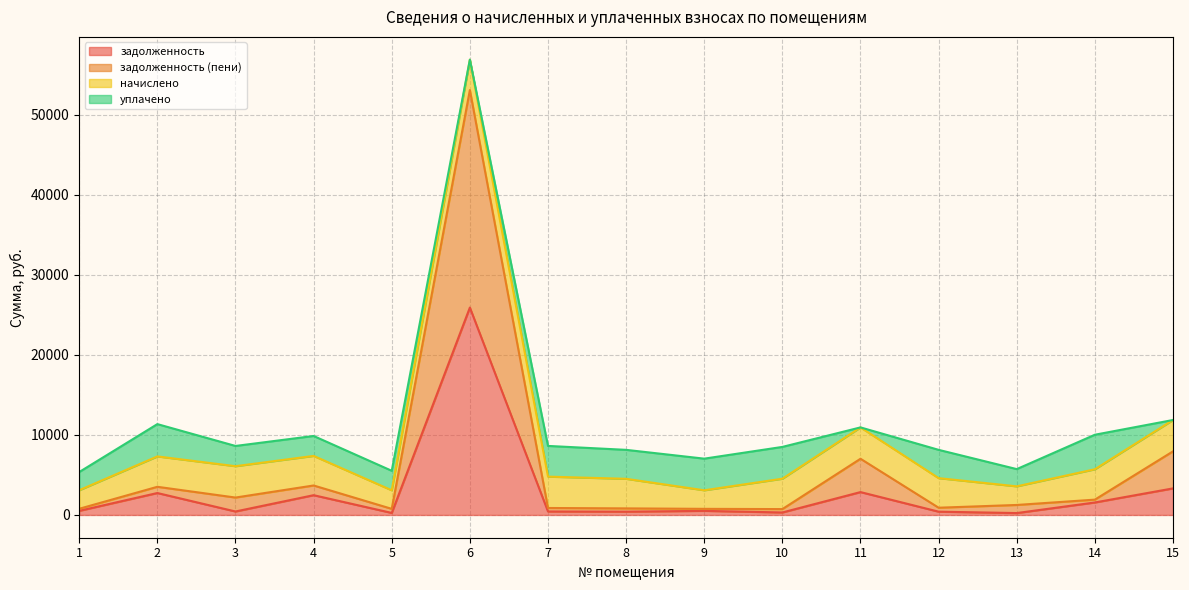

At which category is the sum across all series the highest?

6